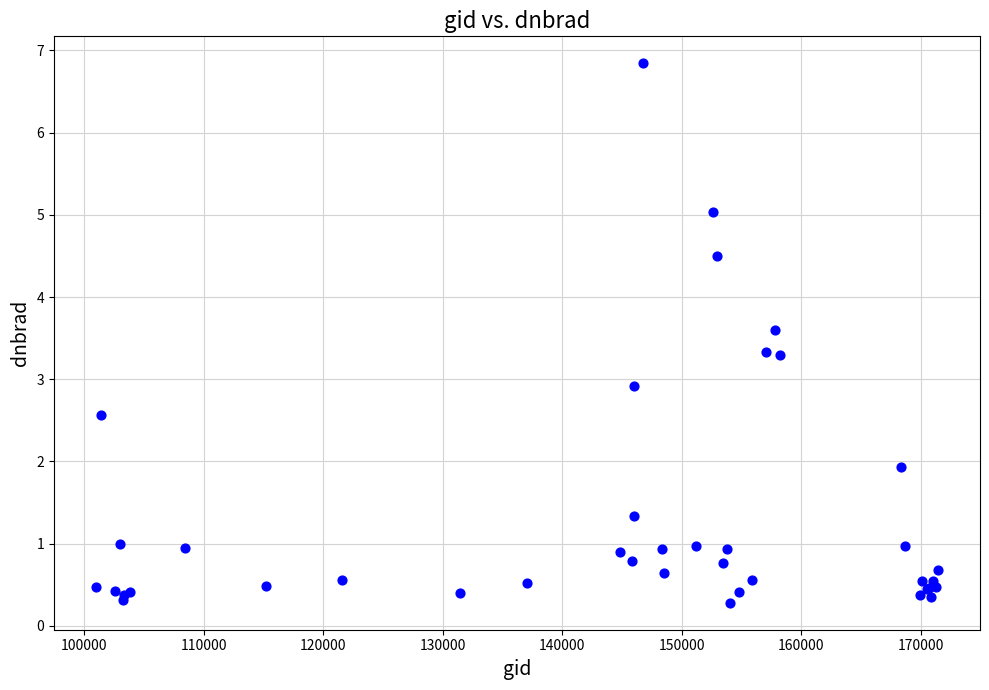

What Y value in the scatter plot is closest to 3?

2.9